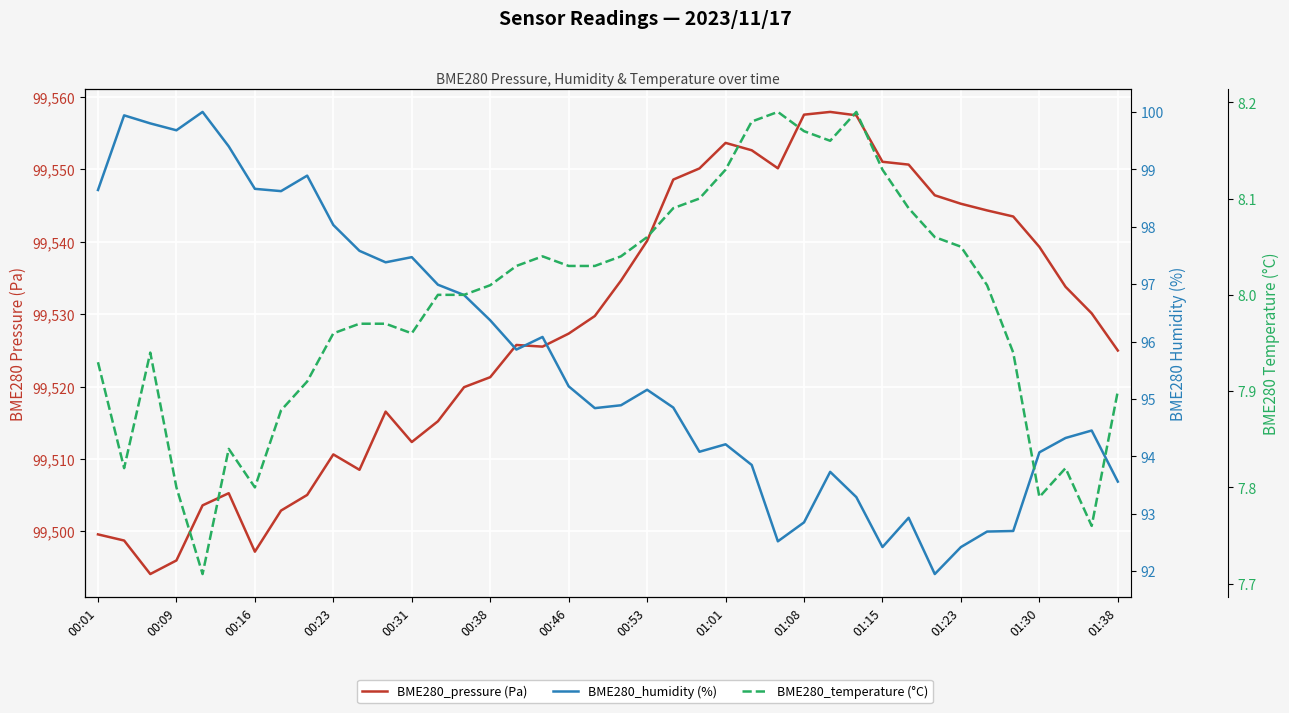

At which label is BME280_pressure (Pa) closest to 99526?

16